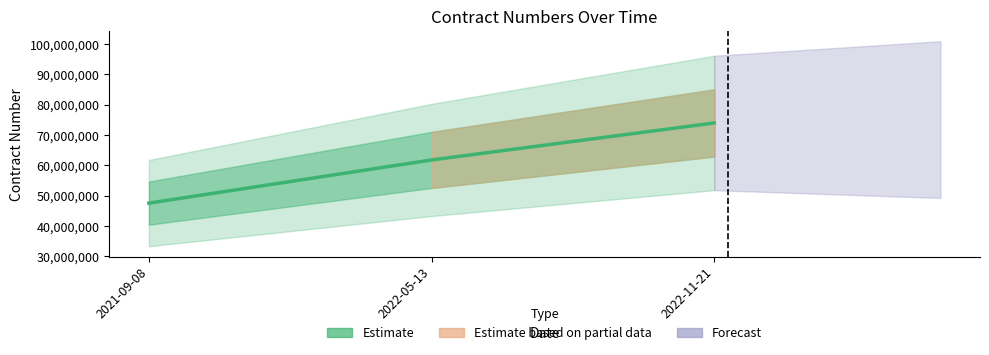

Where is the data nearest to the value 60741101?

2022-05-13